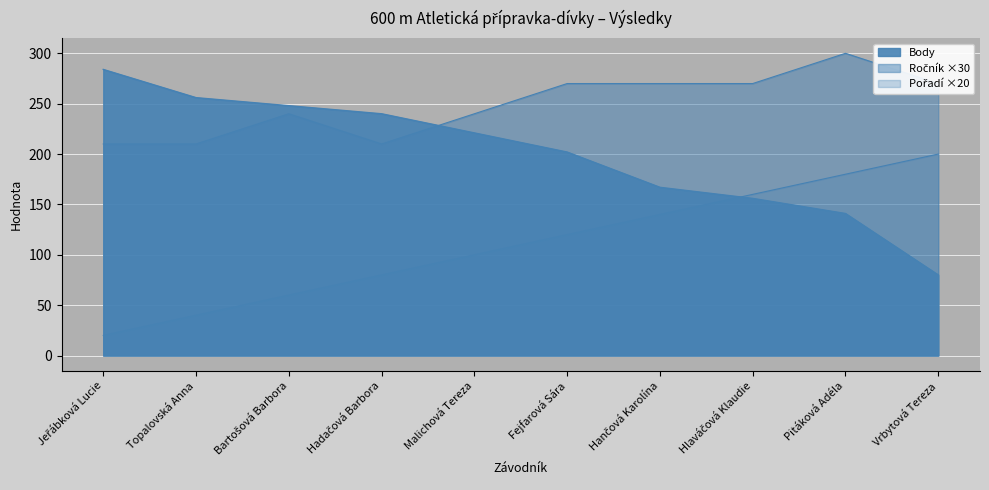

Reading right to left, list all the values displayed in this chart.

Ročník: Vrbytová Tereza=270	Pitáková Adéla=300	Hlaváčová Klaudie=270	Hančová Karolína=270	Fejfarová Sára=270	Malichová Tereza=240	Hadačová Barbora=210	Bartošová Barbora=240	Topalovská Anna=210	Jeřábková Lucie=210
Pořadí: Vrbytová Tereza=200	Pitáková Adéla=180	Hlaváčová Klaudie=160	Hančová Karolína=140	Fejfarová Sára=120	Malichová Tereza=100	Hadačová Barbora=80	Bartošová Barbora=60	Topalovská Anna=40	Jeřábková Lucie=20
Body: Vrbytová Tereza=80	Pitáková Adéla=141	Hlaváčová Klaudie=156	Hančová Karolína=167	Fejfarová Sára=202	Malichová Tereza=221	Hadačová Barbora=240	Bartošová Barbora=248	Topalovská Anna=256	Jeřábková Lucie=284